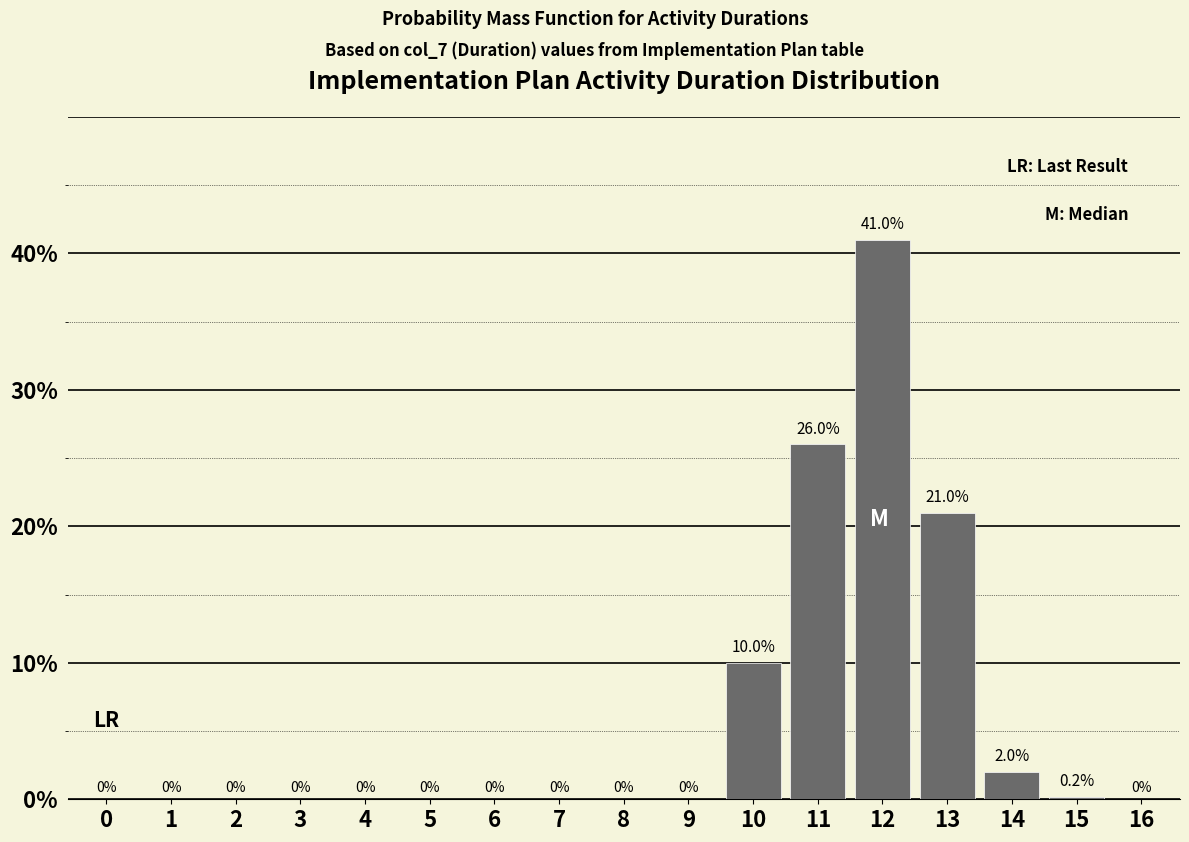

Reading left to right, what are all the values shown in this chart?

0=0.0	1=0.0	2=0.0	3=0.0	4=0.0	5=0.0	6=0.0	7=0.0	8=0.0	9=0.0	10=10.0	11=26.0	12=41.0	13=21.0	14=2.0	15=0.2	16=0.0